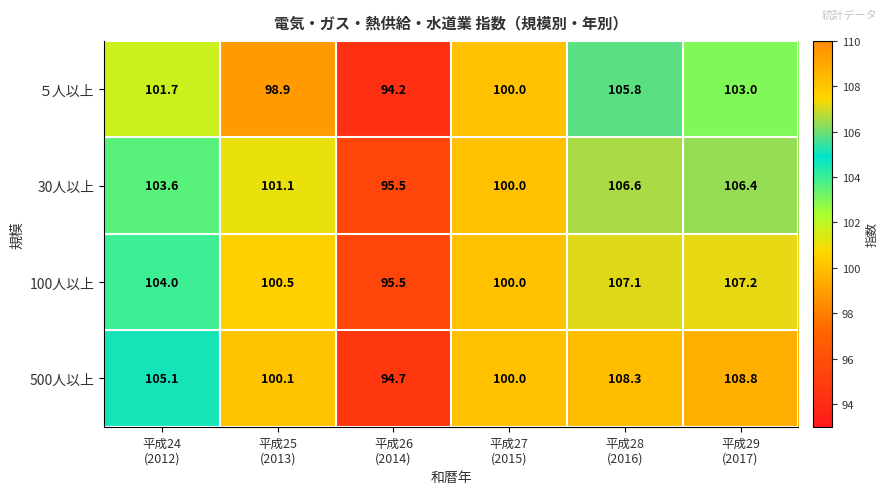

At how many categories does at least one series exceed 102?

3